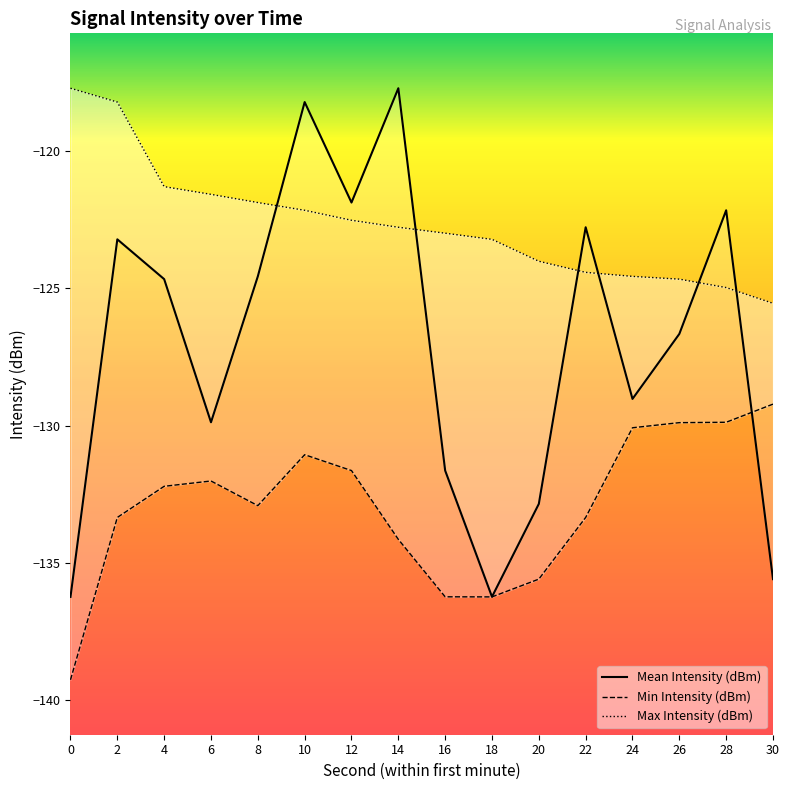

How many intersections are there between Max Intensity (dBm) and Mean Intensity (dBm)?

6